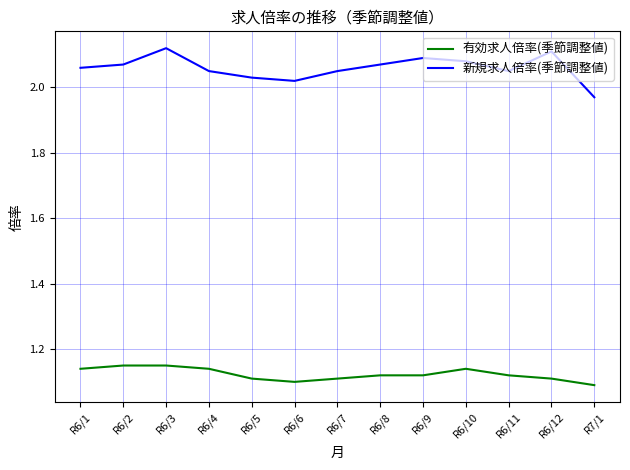

At R6/3, list the series in order from largest to smallest.

新規求人倍率(季節調整値), 有効求人倍率(季節調整値)